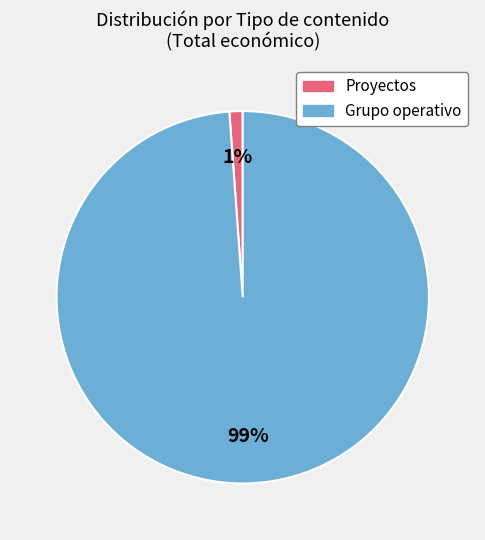

How many segments does this pie chart have?

2